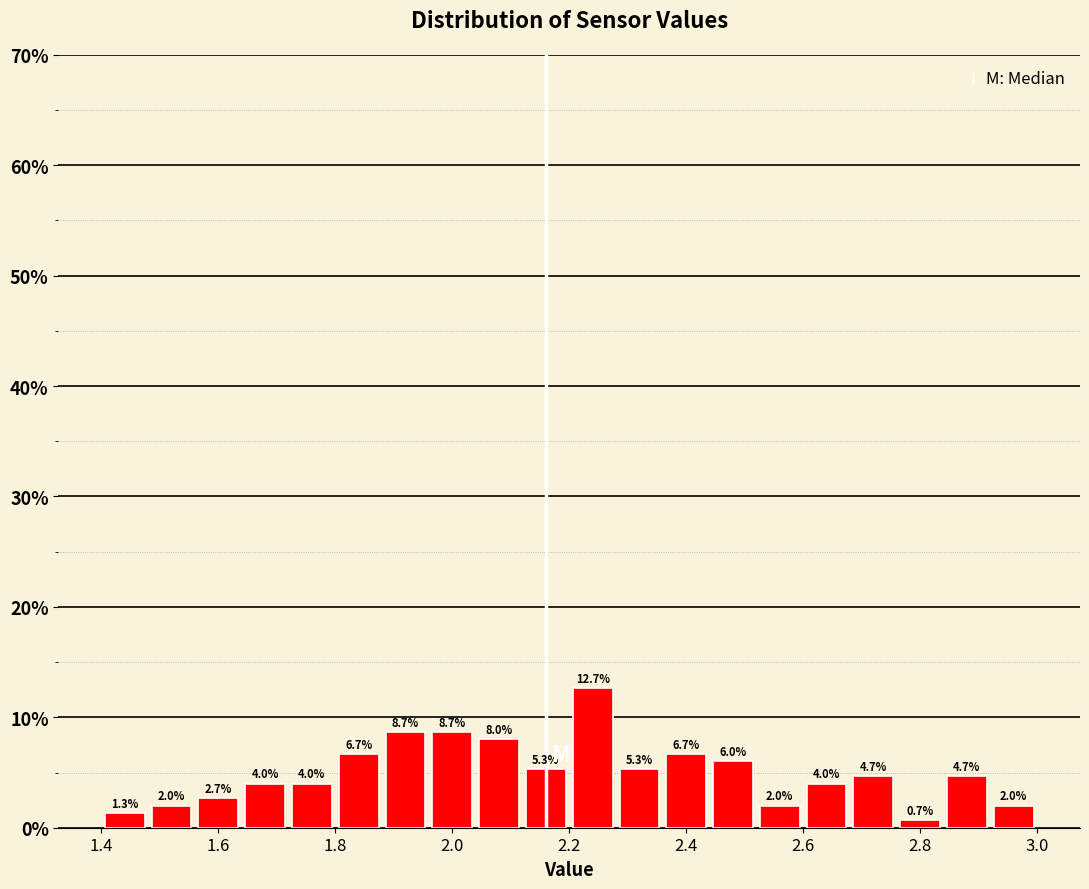

How tall is the bar that spans 2.28 to 2.36 on the x-axis?

5.3